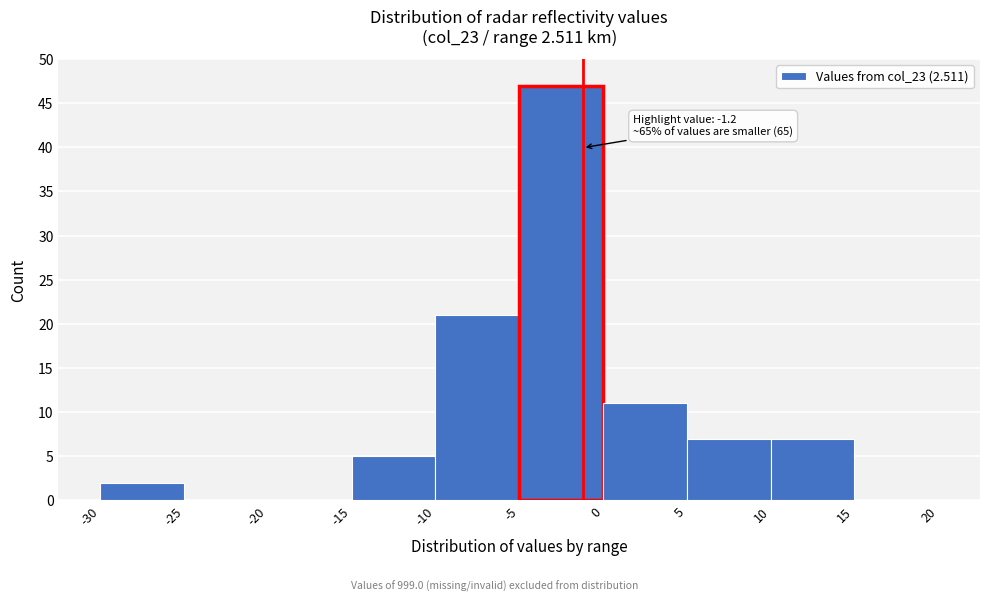

Which range on the x-axis has the tallest bar?

-5 to 0